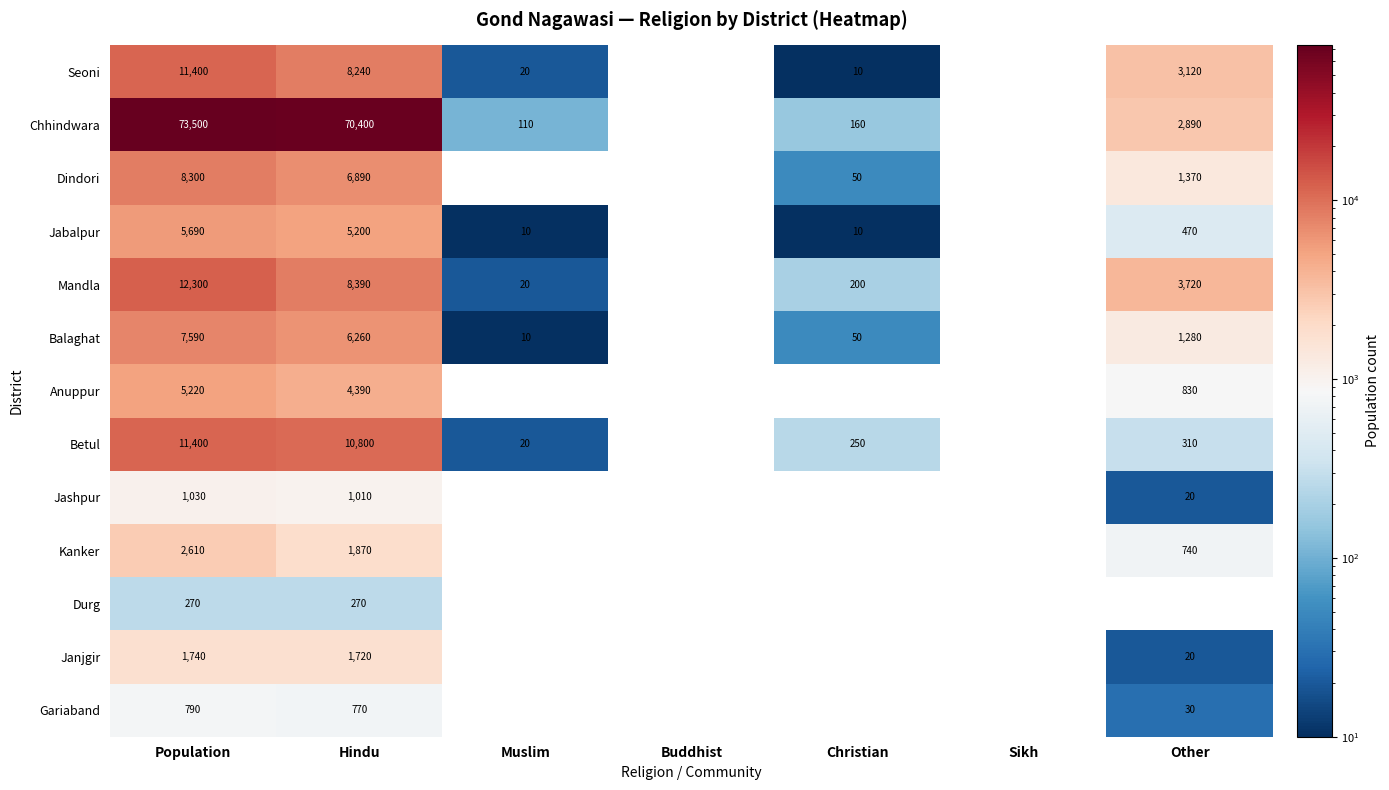

Which has a higher value, Hindu or Population?

Population